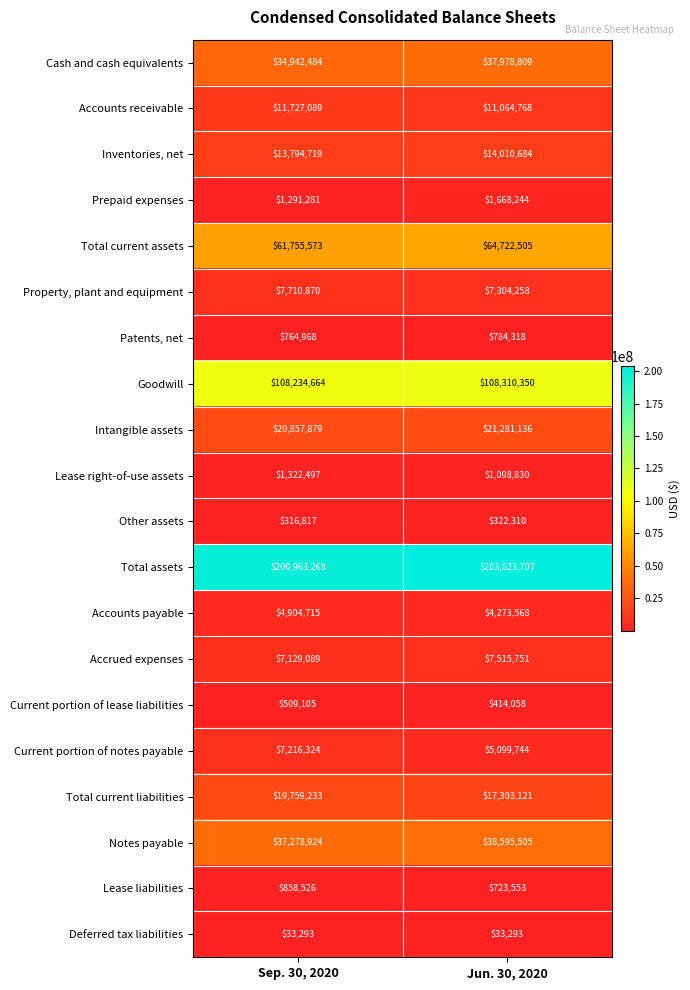

List the series in order of their peak value, highest first.

Total assets, Goodwill, Total current assets, Notes payable, Cash and cash equivalents, Intangible assets, Total current liabilities, Inventories, net, Accounts receivable, Property, plant and equipment, Accrued expenses, Current portion of notes payable, Accounts payable, Prepaid expenses, Lease right-of-use assets, Lease liabilities, Patents, net, Current portion of lease liabilities, Other assets, Deferred tax liabilities